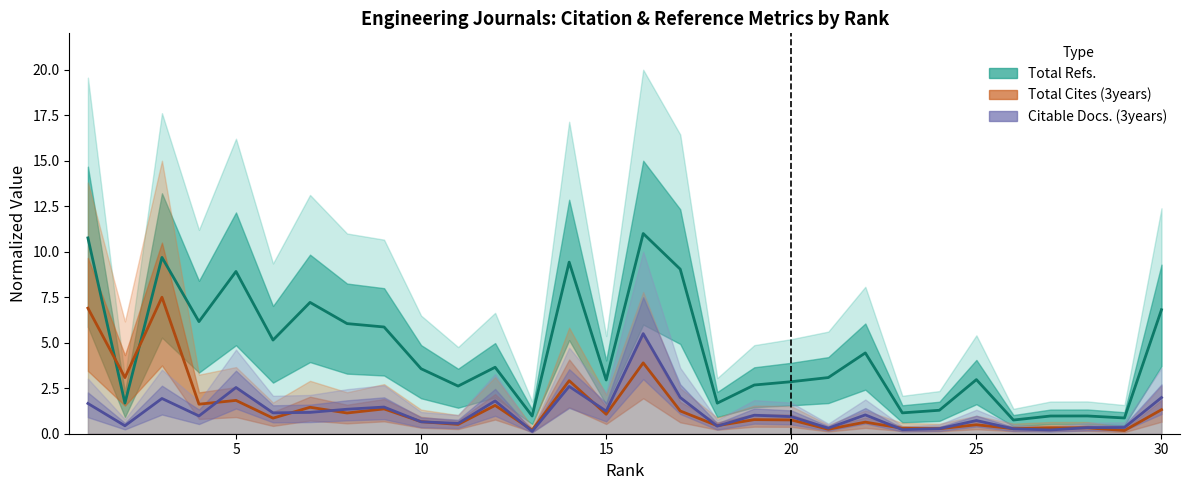

Reading right to left, transcribe all the data shown in this chart.

Total Refs.: 30=6.8	29=0.9	28=1.0	27=1.0	26=0.8	25=3.0	24=1.3	23=1.1	22=4.4	21=3.1	20=2.9	19=2.7	18=1.7	17=9.0	16=11.0	15=3.0	14=9.4	13=1.0	12=3.7	11=2.6	10=3.6	9=5.9	8=6.1	7=7.2	6=5.1	5=8.9	4=6.2	3=9.7	2=1.7	1=10.8
Total Cites (3years): 30=1.3	29=0.2	28=0.3	27=0.3	26=0.3	25=0.5	24=0.3	23=0.3	22=0.6	21=0.2	20=0.8	19=0.8	18=0.4	17=1.3	16=3.9	15=1.1	14=2.9	13=0.2	12=1.6	11=0.5	10=0.7	9=1.4	8=1.1	7=1.5	6=0.9	5=1.8	4=1.6	3=7.5	2=3.1	1=6.9
Citable Docs. (3years): 30=2.0	29=0.3	28=0.3	27=0.2	26=0.3	25=0.7	24=0.3	23=0.2	22=1.0	21=0.3	20=0.9	19=1.0	18=0.4	17=2.0	16=5.5	15=1.2	14=2.6	13=0.1	12=1.8	11=0.6	10=0.7	9=1.5	8=1.3	7=1.2	6=1.1	5=2.5	4=1.0	3=1.9	2=0.4	1=1.7